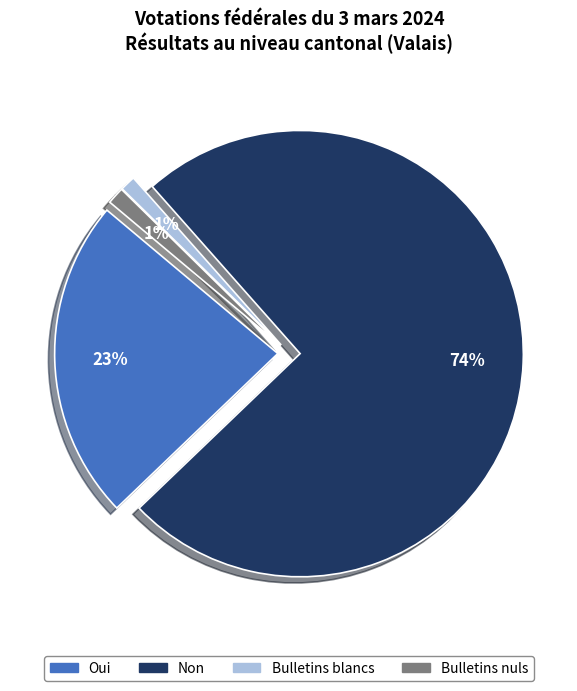

Do Bulletins nuls and Bulletins blancs together represent more than half of the pie?

No